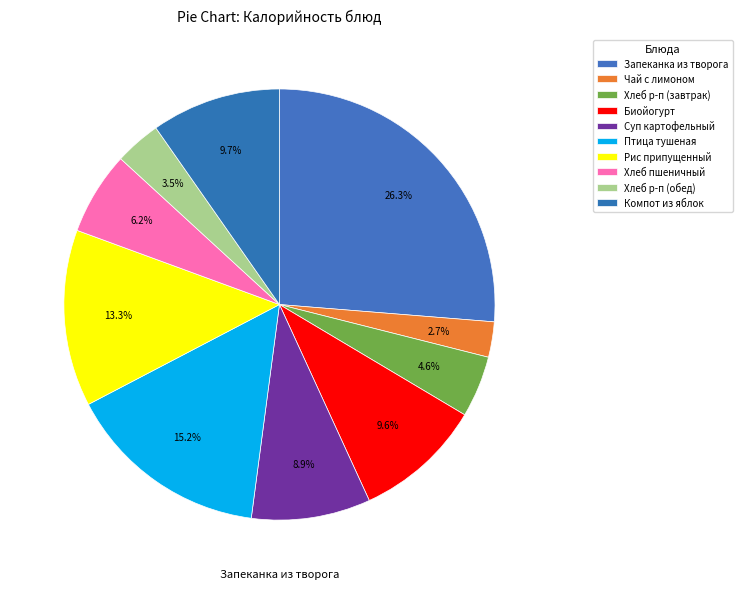

How many segments does this pie chart have?

10